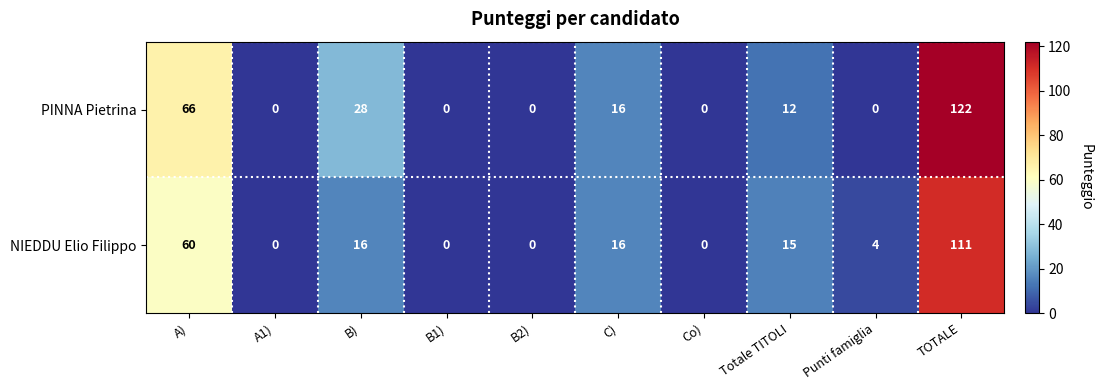

Where is PINNA Pietrina nearest to the value 61?

A)